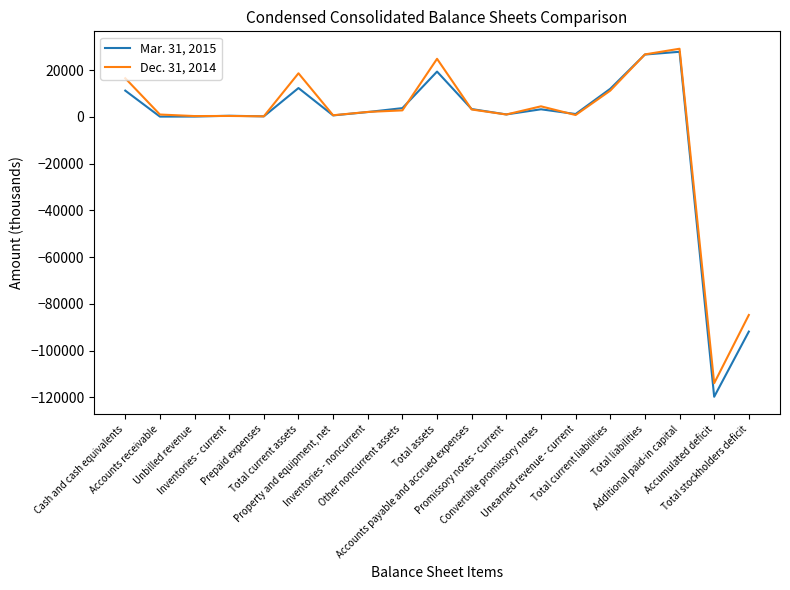

What is the greatest value displayed?

29204